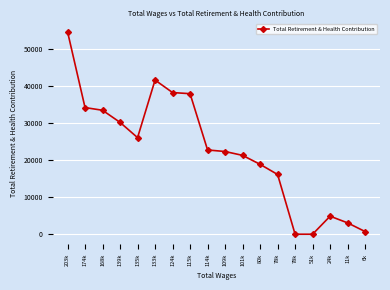

What is the approximate value at 139k, to the nearest 10?

30240